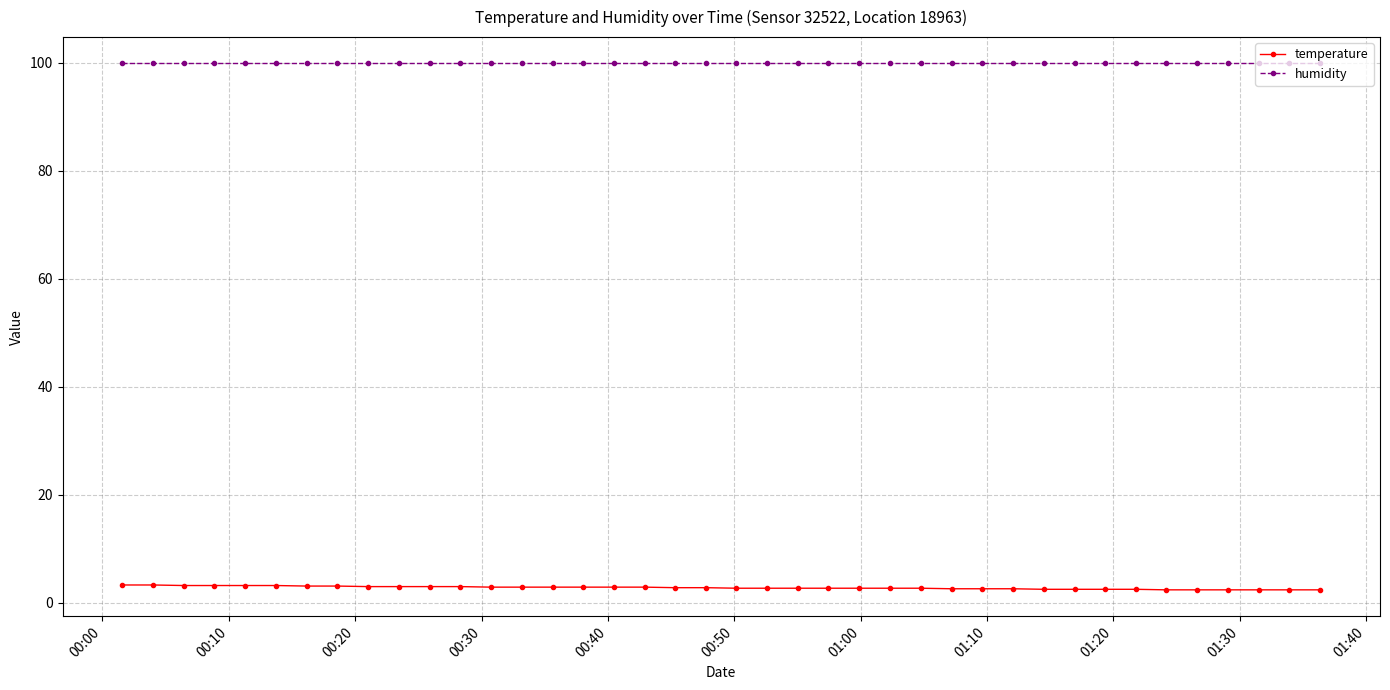

What is the sum of all temperature values?

111.7